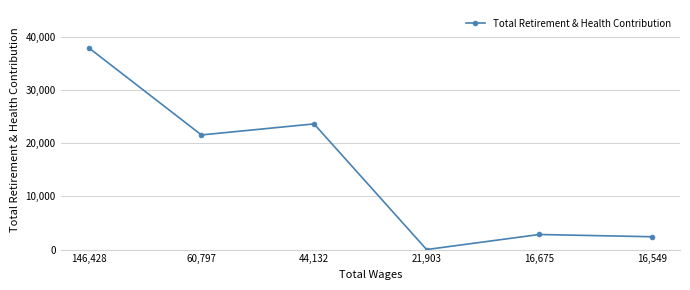

Reading left to right, list all the values displayed in this chart.

37886	21529	23603	0	2828	2406